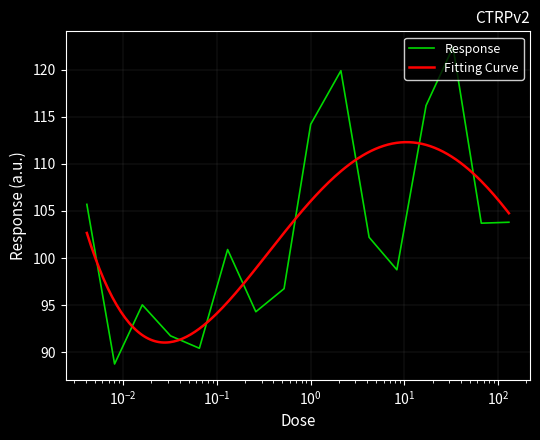

What is the lowest value of the Response series?

88.7